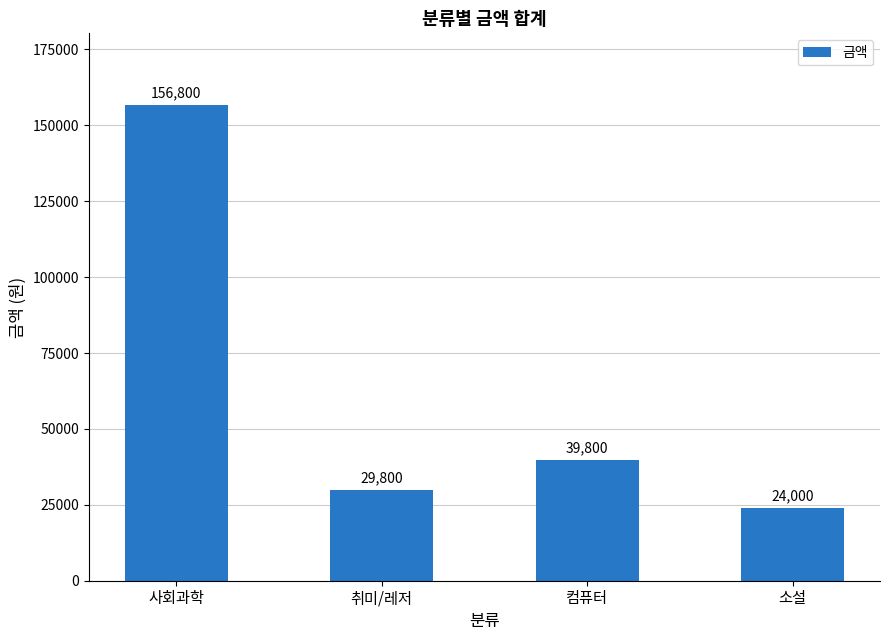

At which label is the value closest to 90400?

컴퓨터